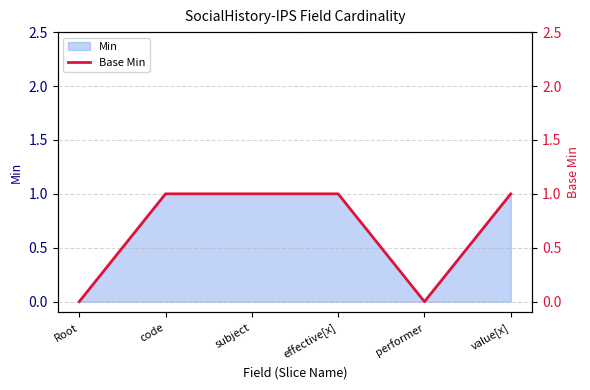

What is the sum of all values?

4